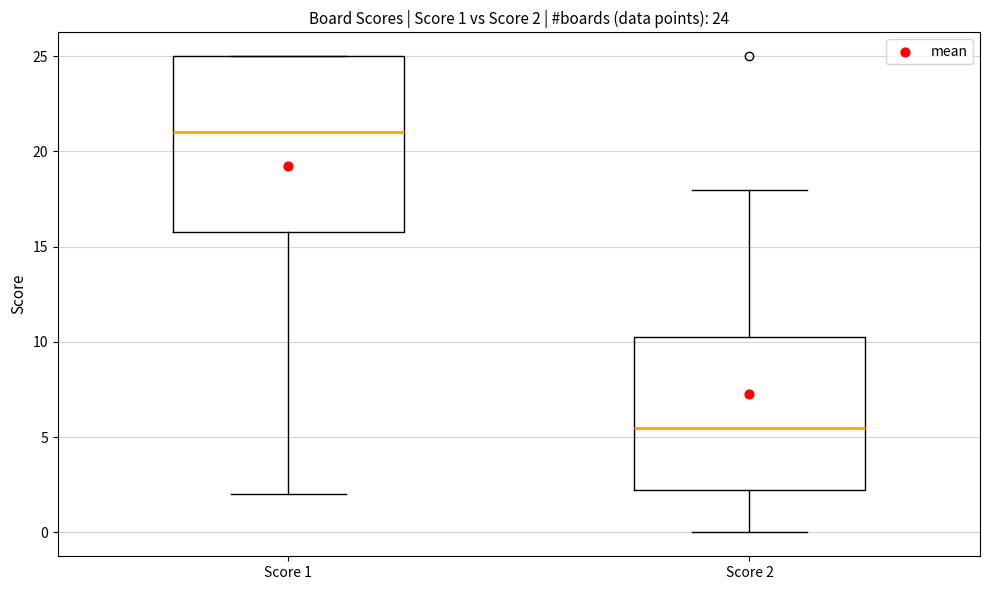

Which box is the tallest, from its lower edge to its upper edge?

Score 1